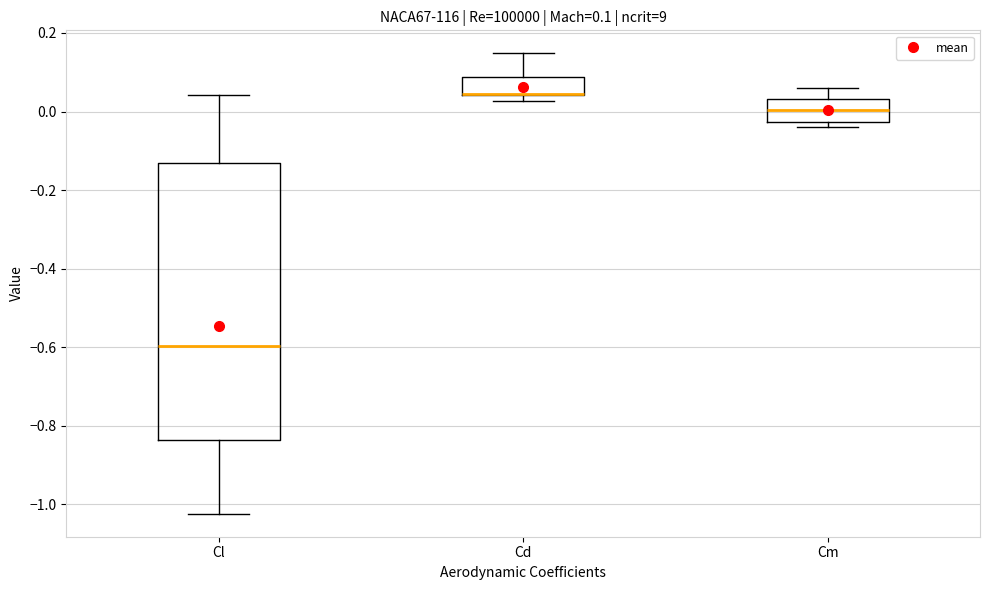

Comparing the boxes themselves (not the whiskers), which one is the tallest?

Cl